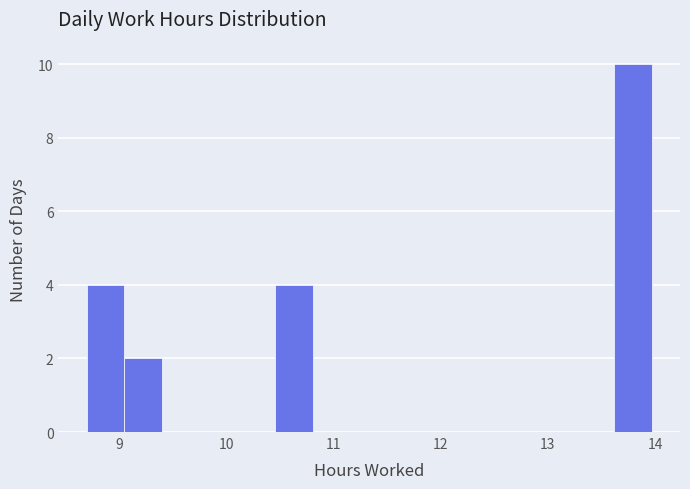

Around what value on the x-axis is the tallest bar? Give the approximate position of its centre, as read against the axis.

13.8